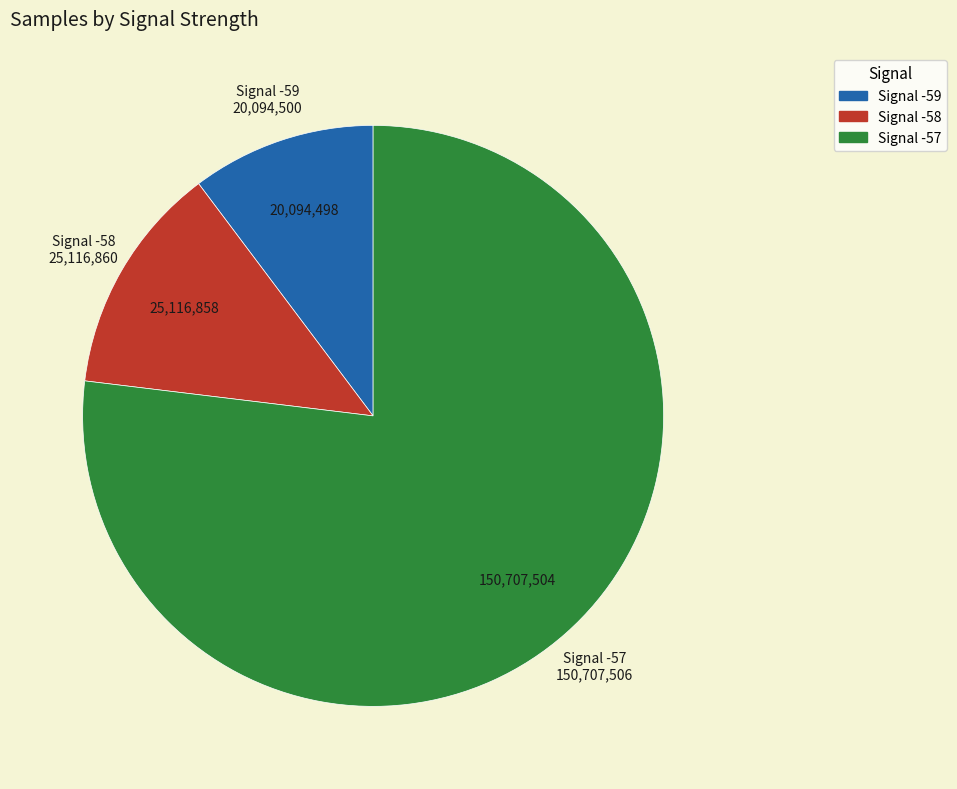

Which slice represents more than half of the pie?

Signal -57